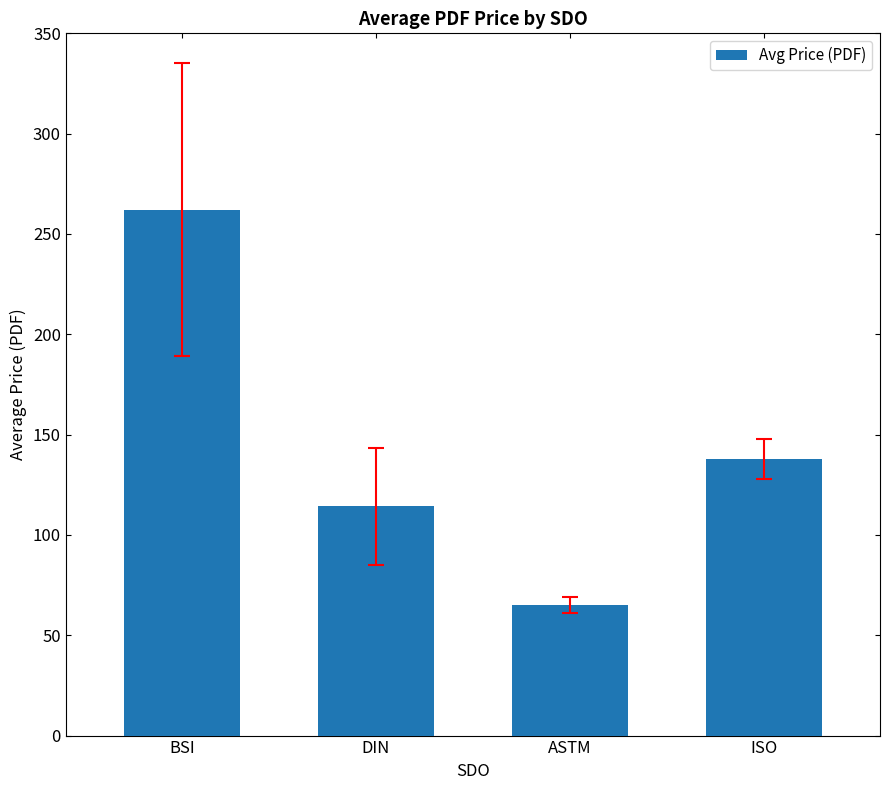

What is the difference between the maximum and minimum values?

197.1